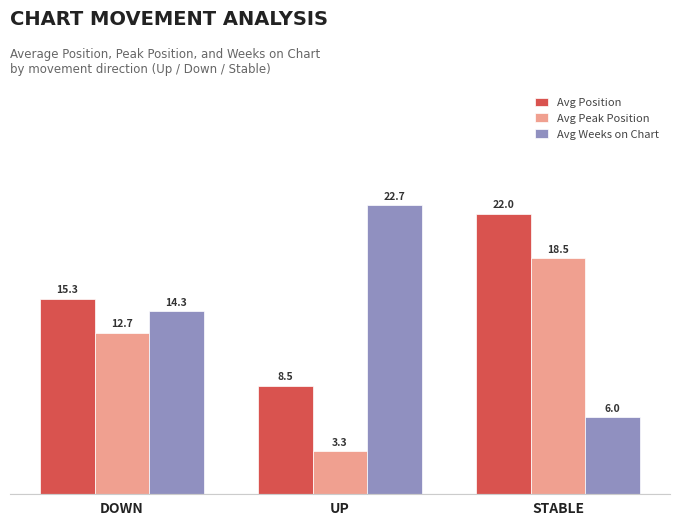

Which series has the widest spread of values?

Avg Weeks on Chart